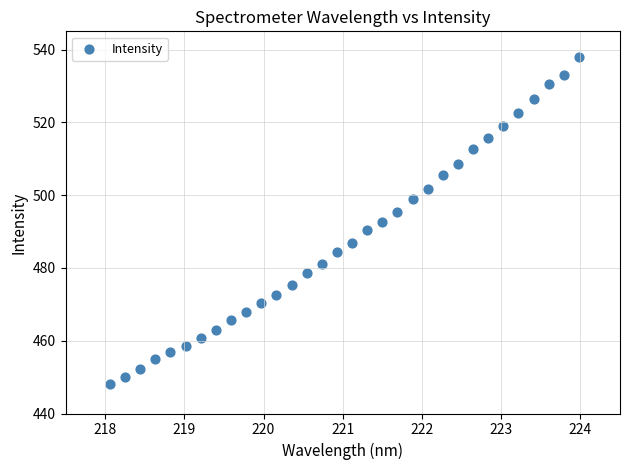

What is the range of Y values (max minus min)?

89.7